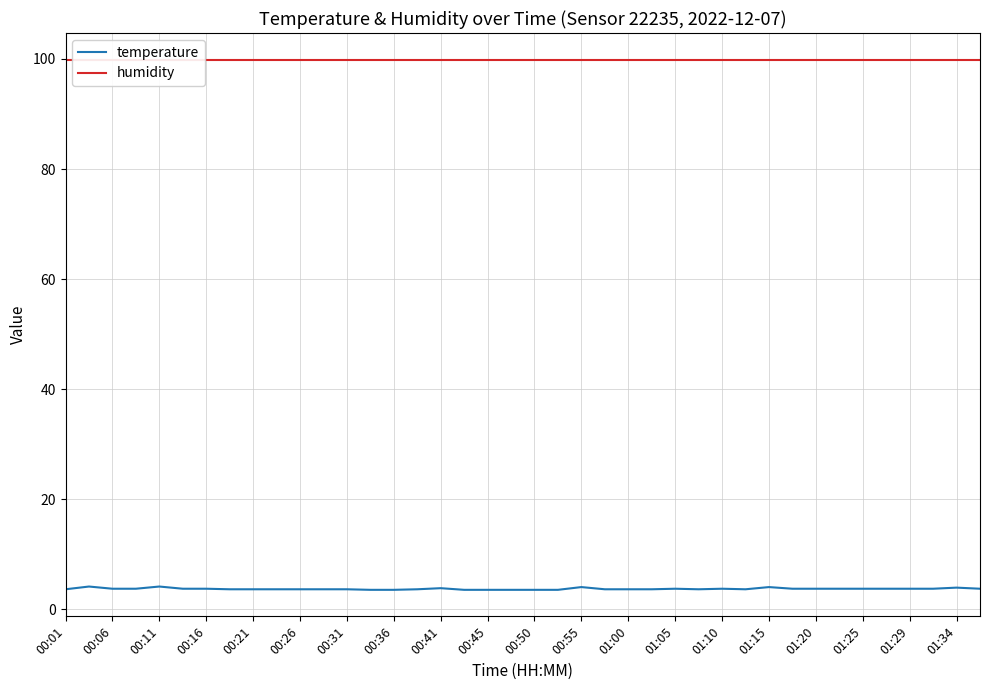

Which series has the widest spread of values?

temperature